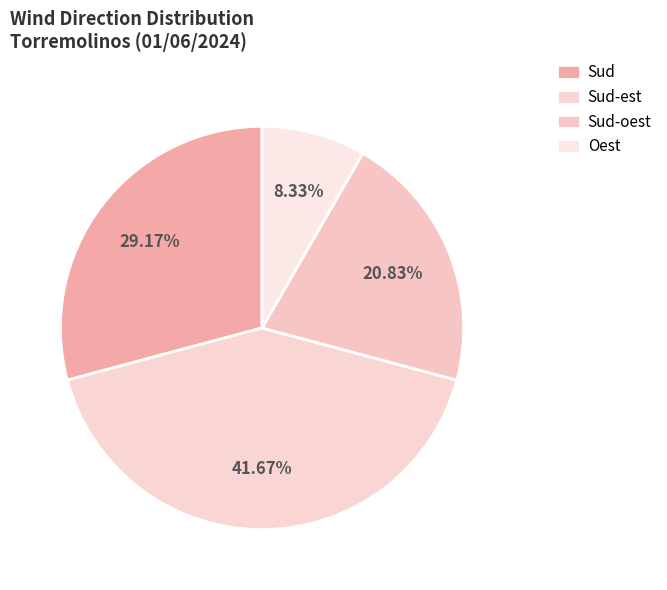

Approximately how many times larger is the value at Sud-est compared to Sud-oest?

2.0